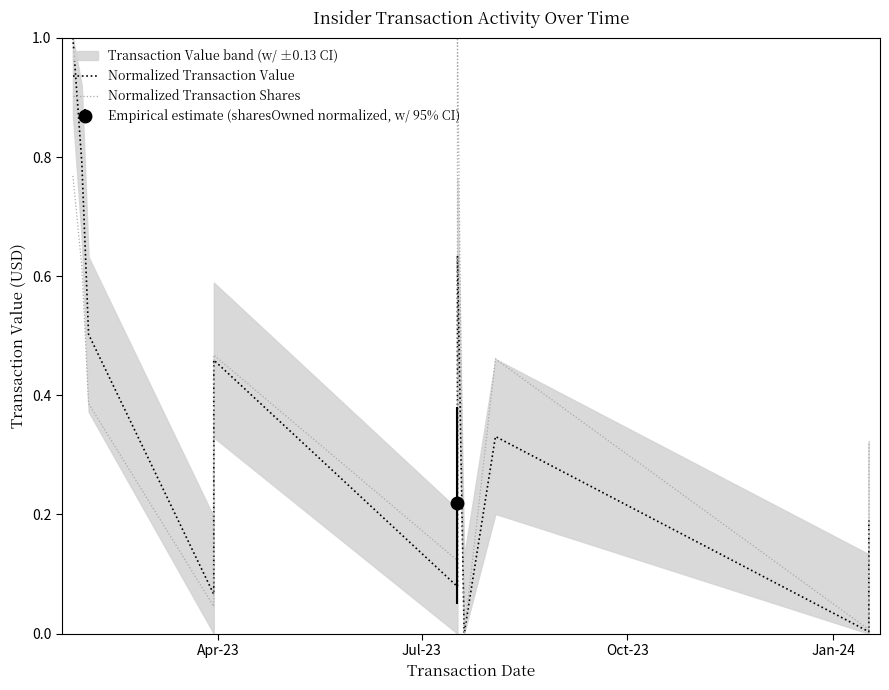

List the series in order of their peak value, highest first.

Normalized Transaction Value, Normalized Transaction Shares